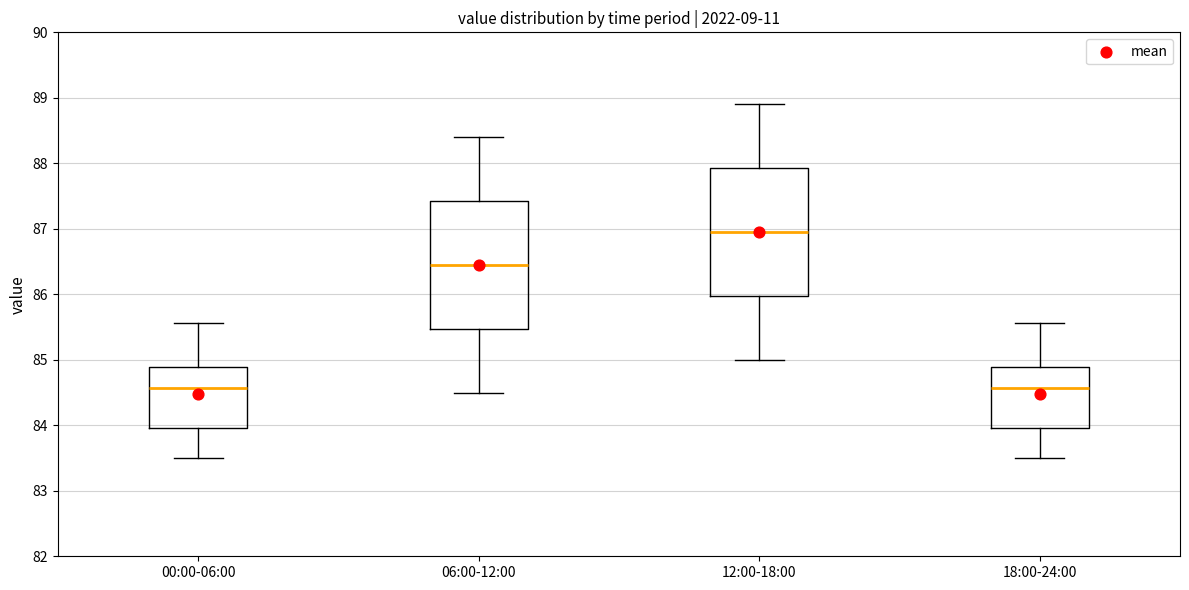

Where does the lower whisker of the box for 06:00-12:00 end on the y-axis? The values are not printed on the chart, so give them approximately, as read against the axis.

84.5